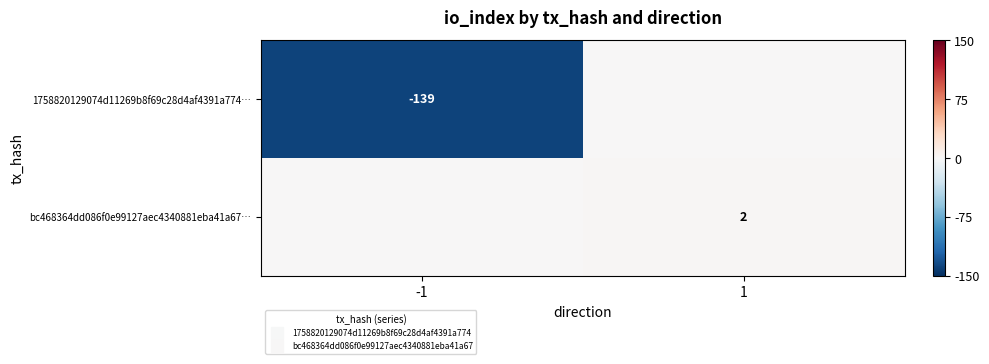

What is the total value across all series at -1?

-139